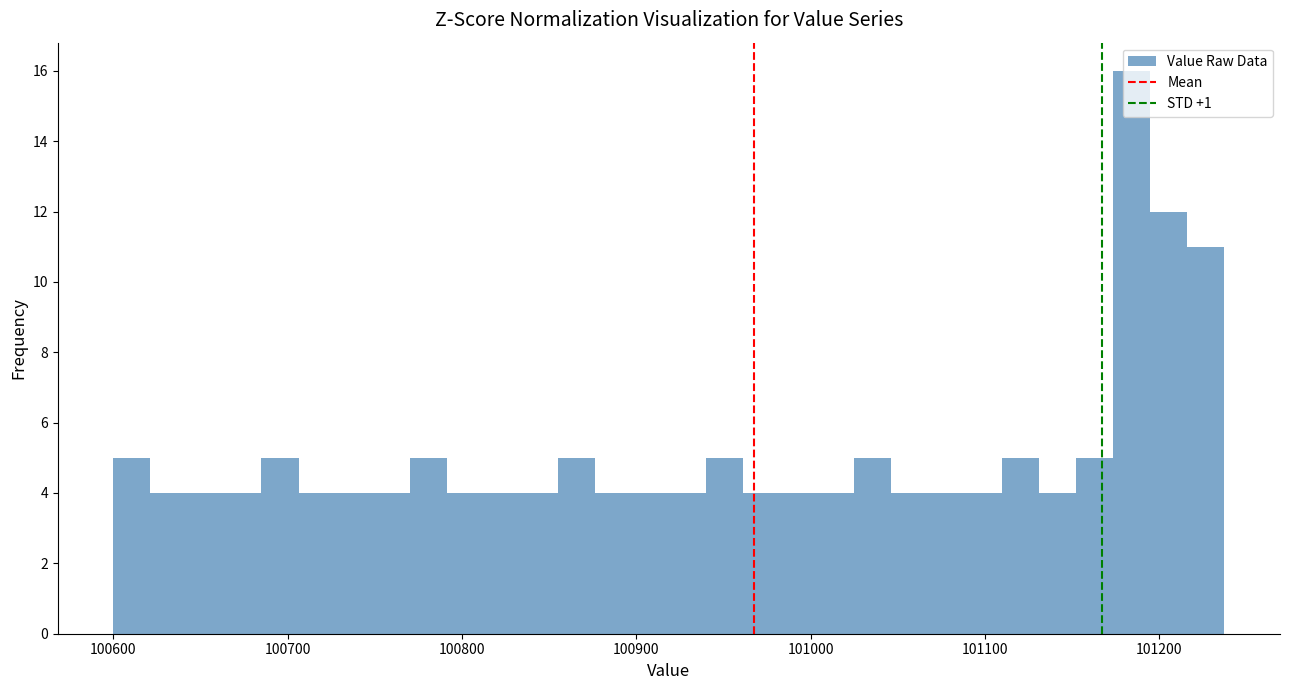

Around what value on the x-axis is the tallest bar? Give the approximate position of its centre, as read against the axis.

101180